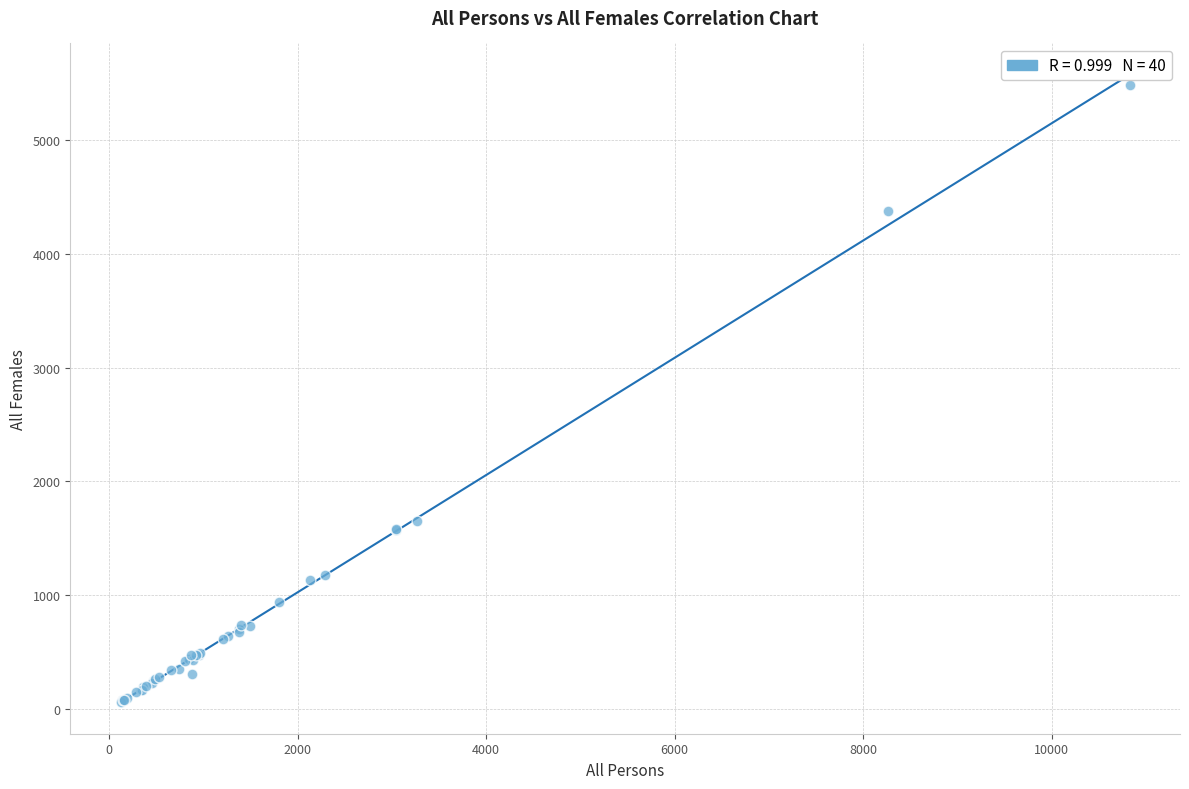

What Y value in the scatter plot is closest to 2773?

1653